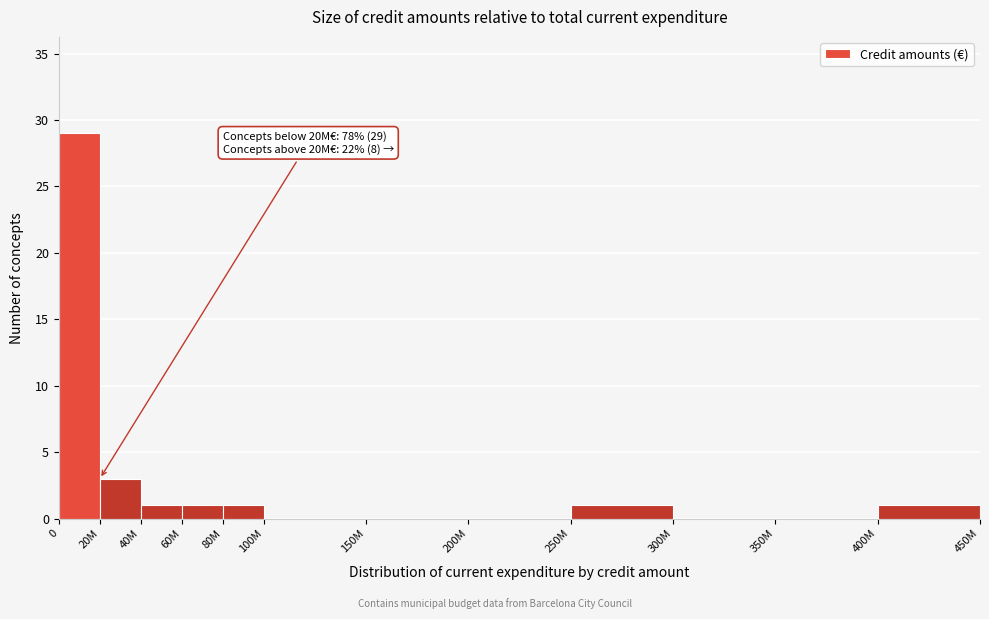

Reading left to right, extract all data points from this chart.

0=29	20M=3	40M=1	60M=1	80M=1	100M=0	150M=0	200M=0	250M=1	300M=0	350M=0	400M=1